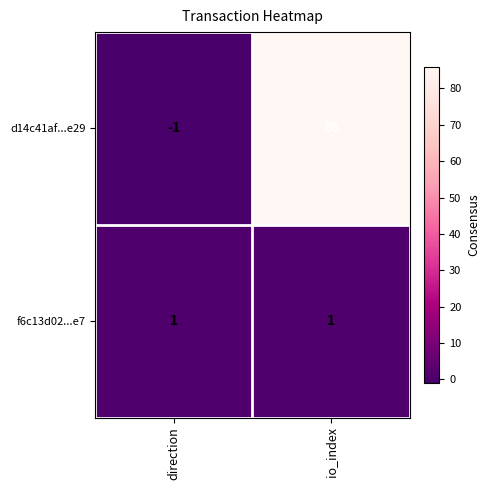

At io_index, list the series in order from smallest to largest.

f6c13d02...e7, d14c41af...e29